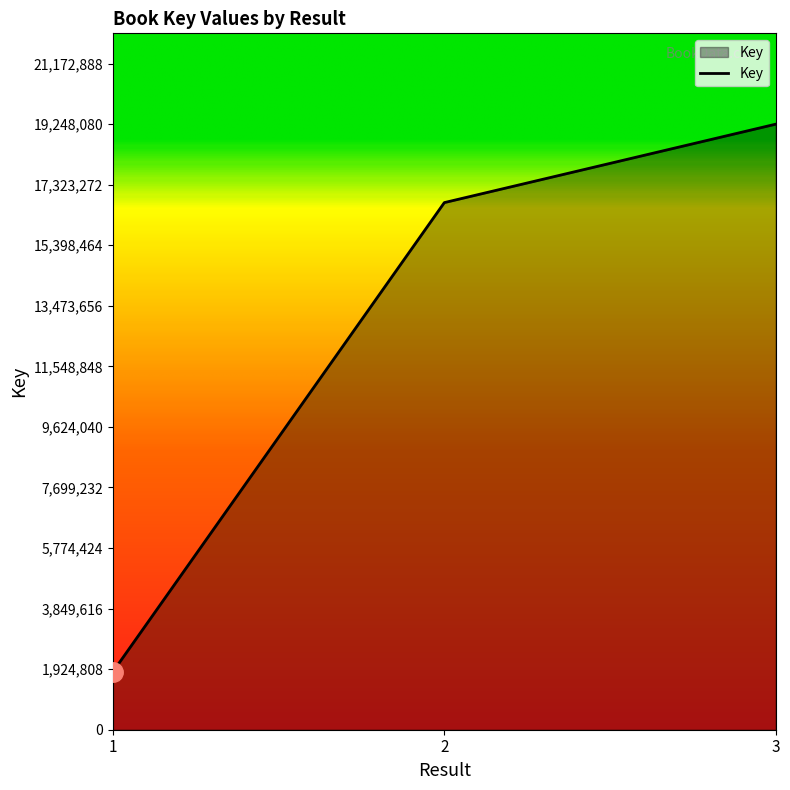

What is the sum of all values?

37844793